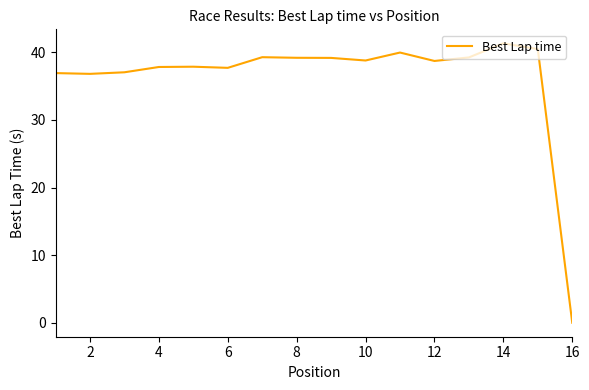

What is the maximum value shown in the chart?

41.3